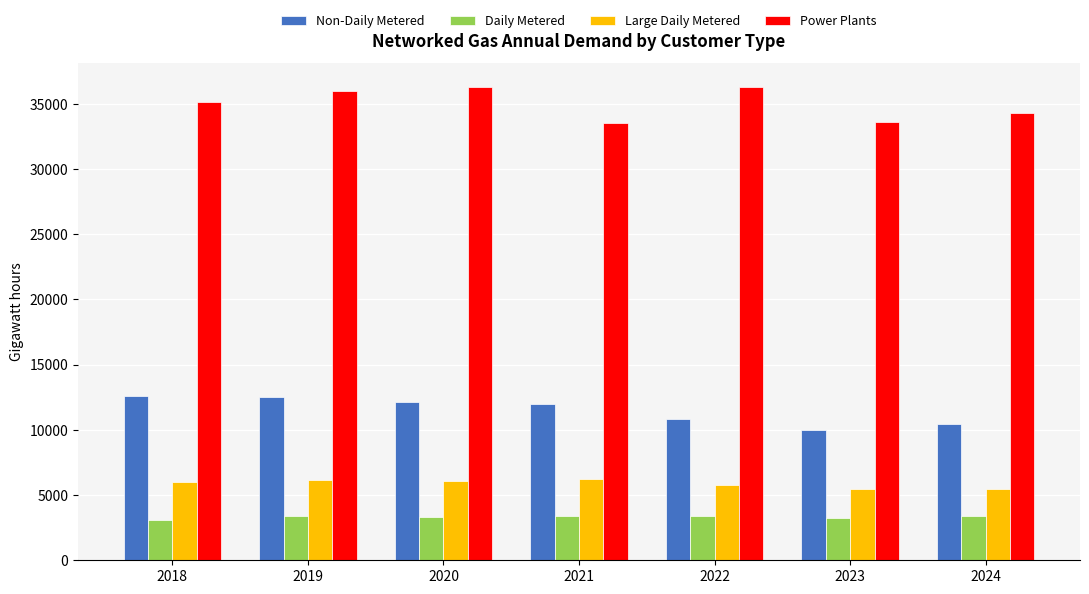

True or false: Large Daily Metered has a value of 6022.2 at 2018.

True